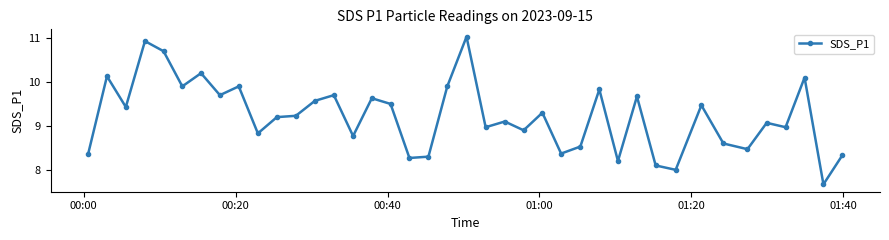

What is the value of the 28th point from the left?

9.8